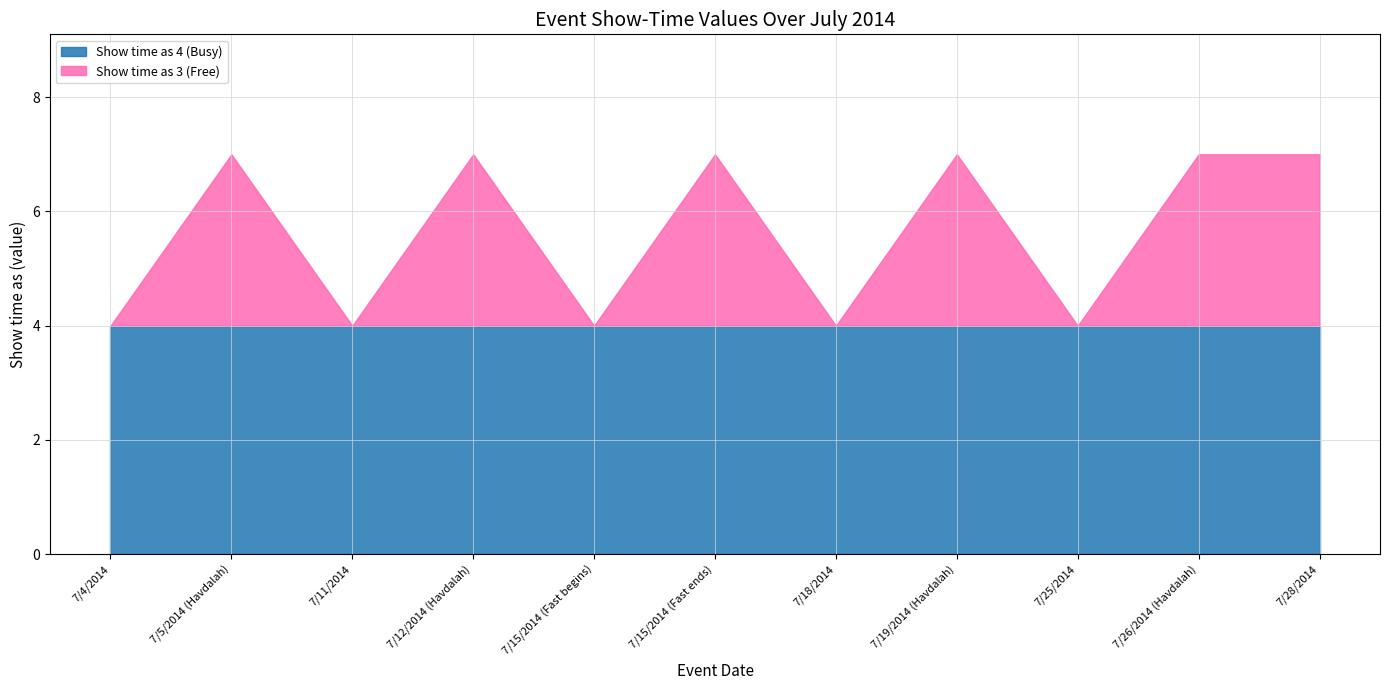

Does the chart have visible grid lines?

Yes